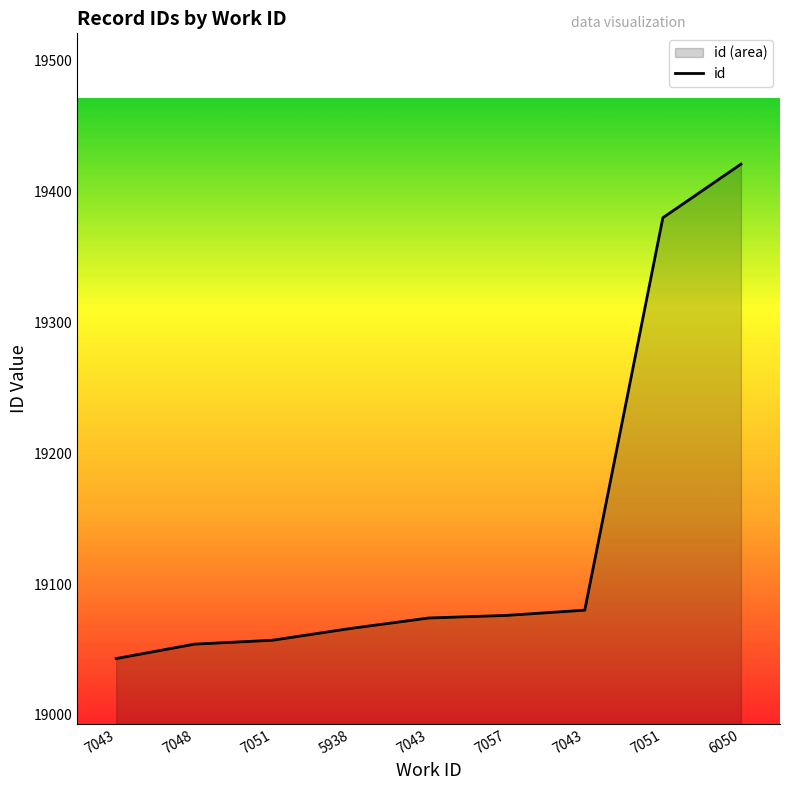

Reading left to right, extract all data points from this chart.

19043	19054	19057	19066	19074	19076	19080	19380	19421